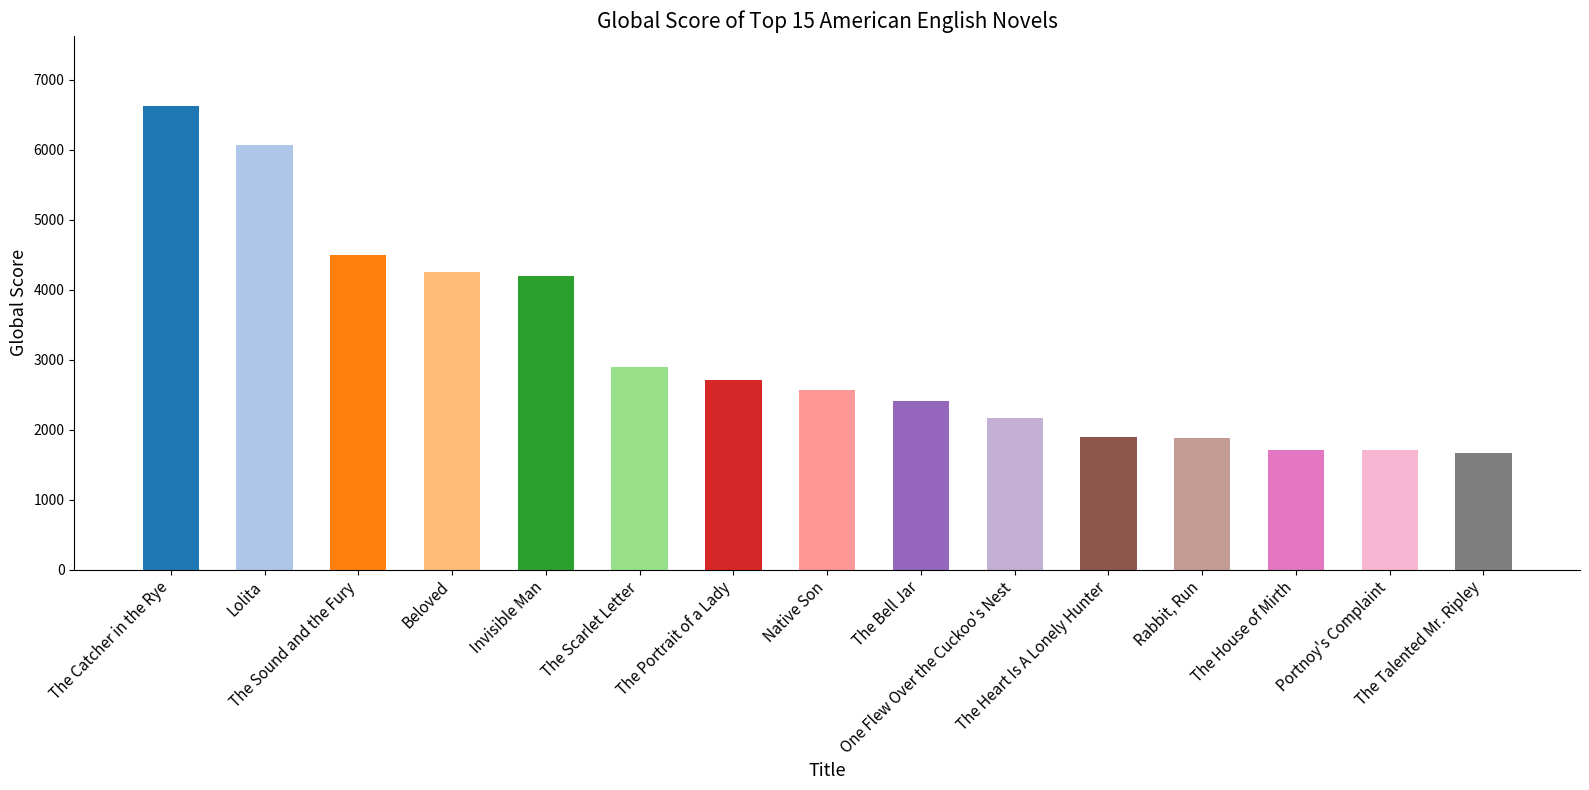

At which label does the data first exceed 2566?

The Catcher in the Rye